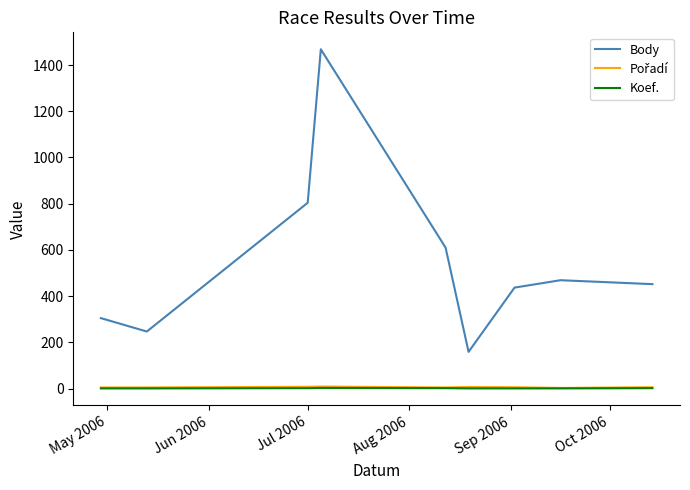

Does the chart display data point markers on the line(s)?

No